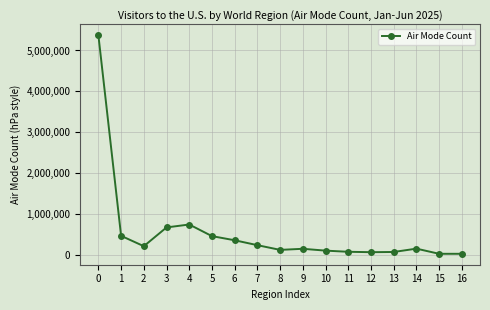

Which has a higher value, 3 or 15?

3